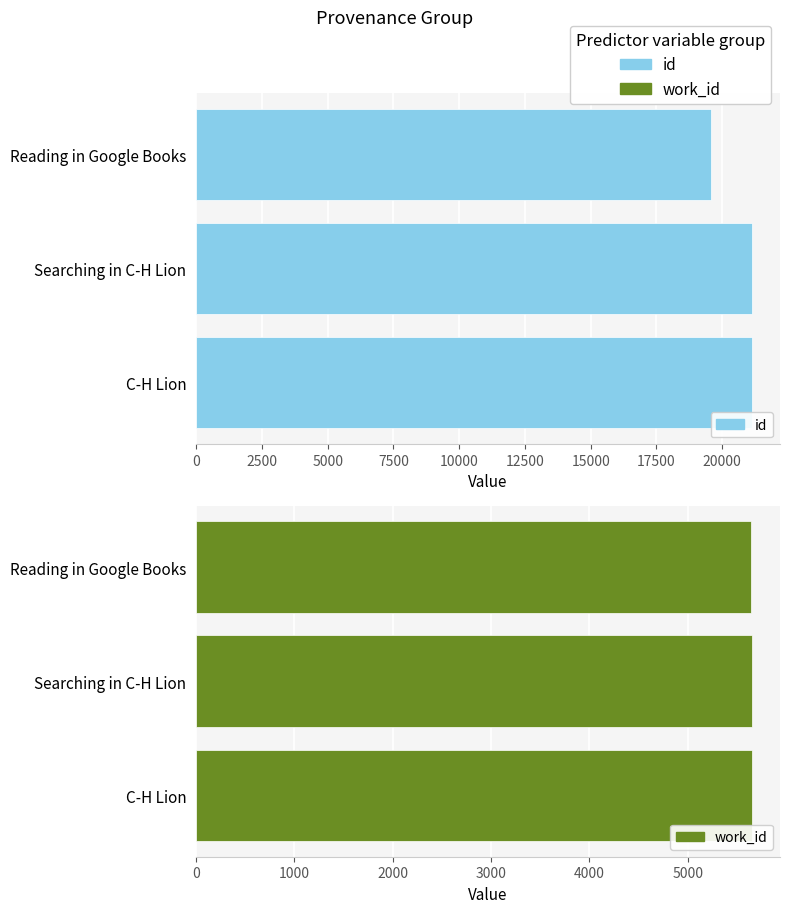

What is the sum of all work_id values?

16956